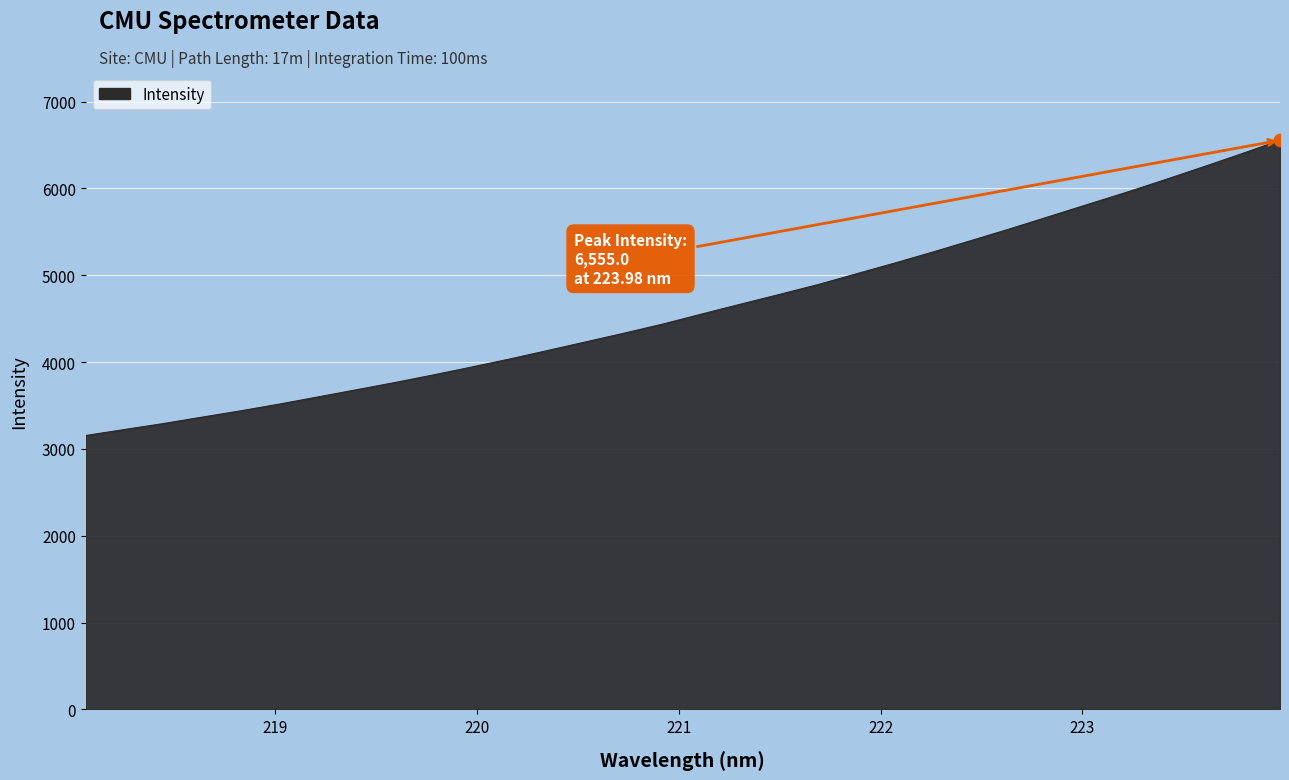

What is the difference between the maximum and minimum values?

3400.3